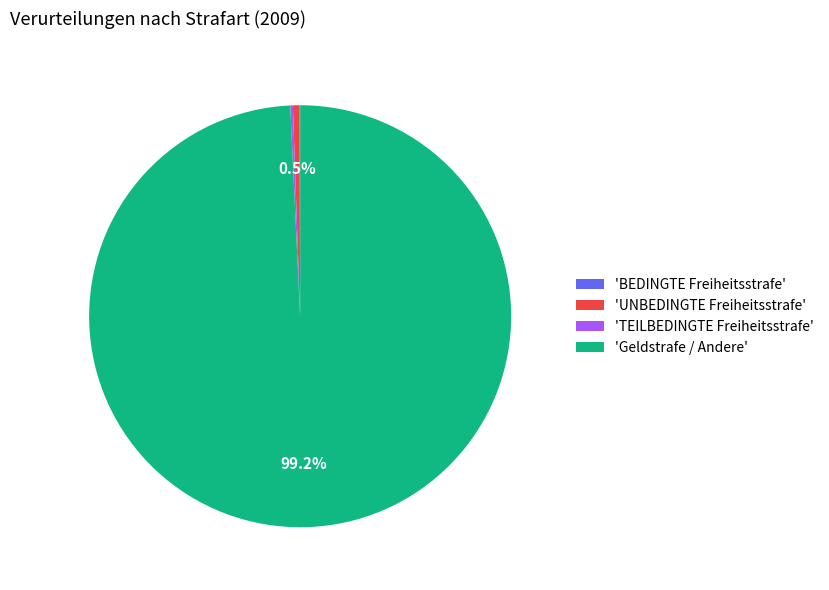

What percentage is NOT represented by 'UNBEDINGTE Freiheitsstrafe'?

99.5%